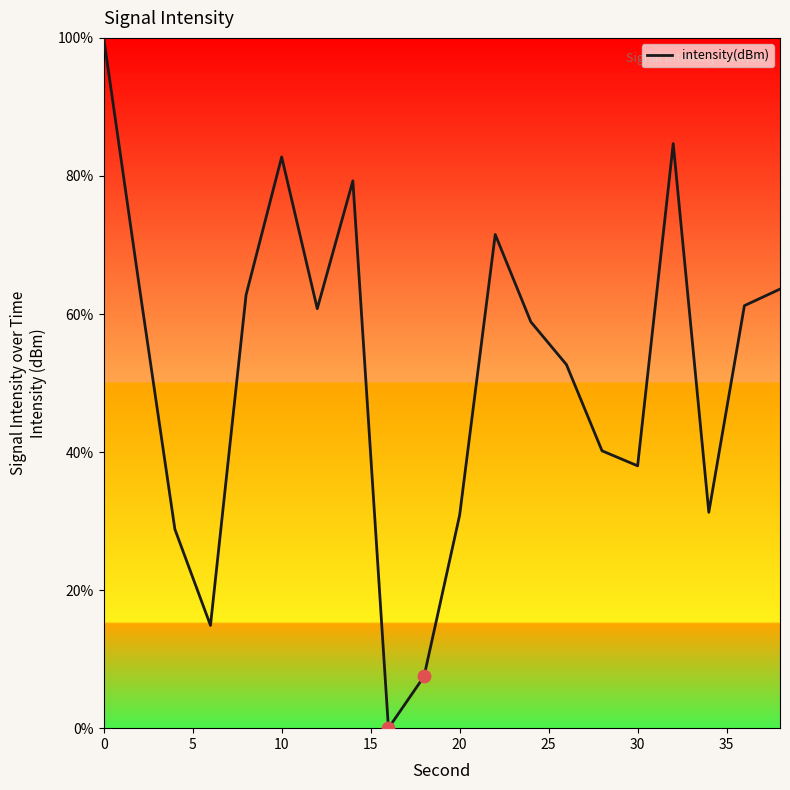

What is the difference between the maximum and minimum values?

100.0